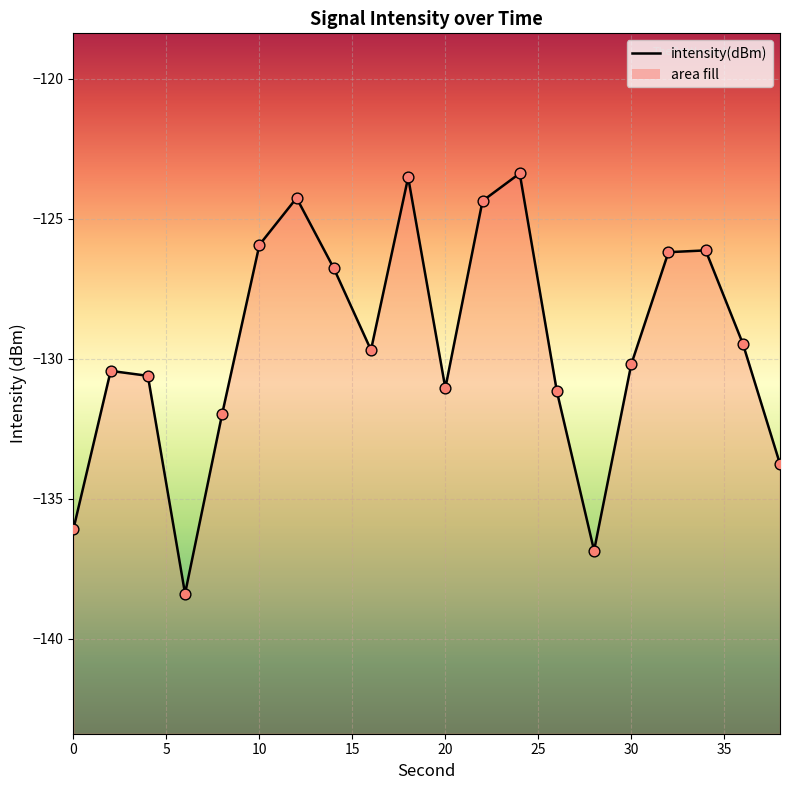

What is the change in value from 26 to 30?

+1.0